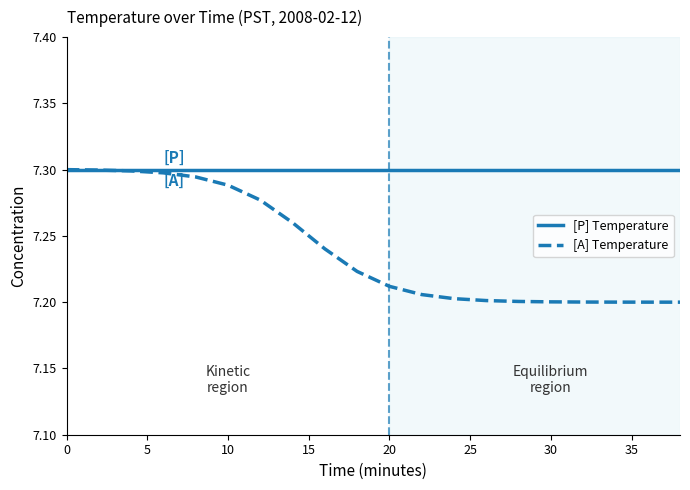

Rank the series by their average value, from highest to lowest.

[P] Temperature, [A] Temperature